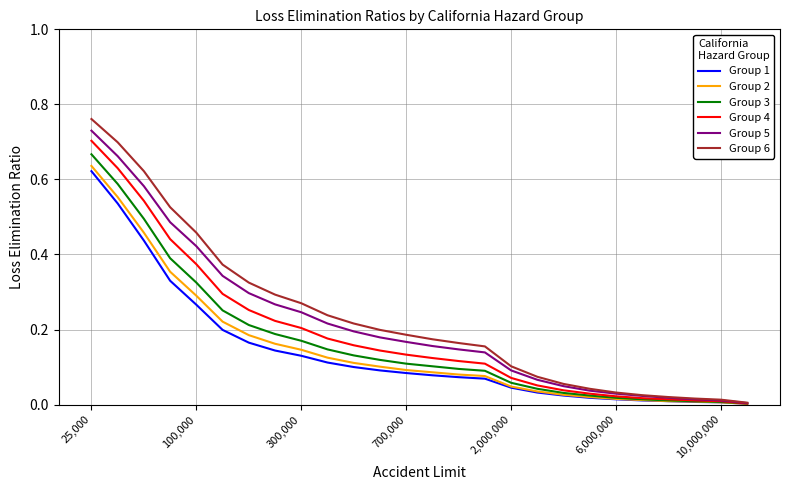

Which series has the largest range (max minus min)?

Group 6